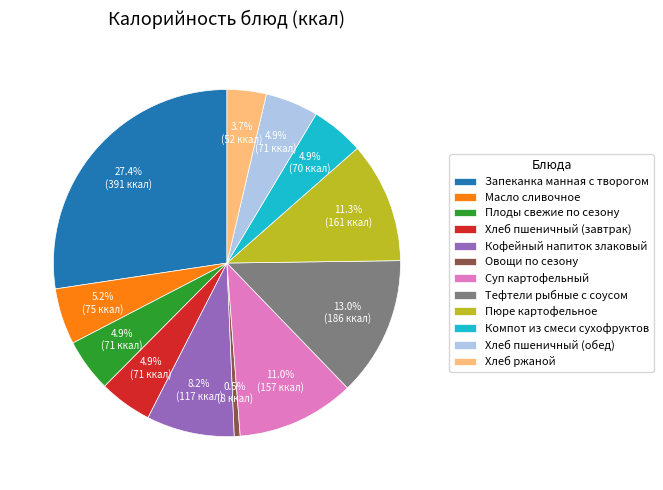

True or false: Кофейный напиток злаковый accounts for 8% of the total.

True